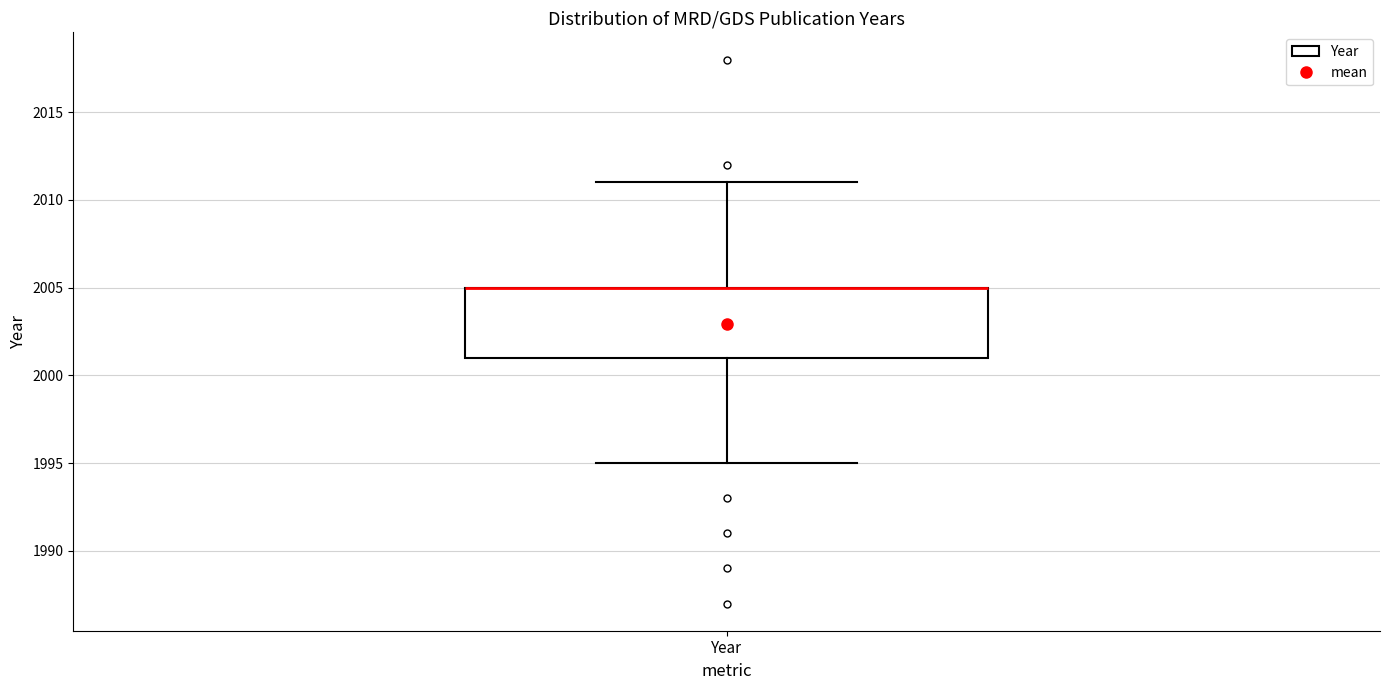

Transcribe this box plot: give where the median line is, the range the box spans, and where the two whiskers end, as read against the y-axis. The values are not printed on the chart, so give them approximately, as read against the axis.

median 2005 (drawn on the box's upper edge), box 2001 to 2005, whiskers 1995 to 2011